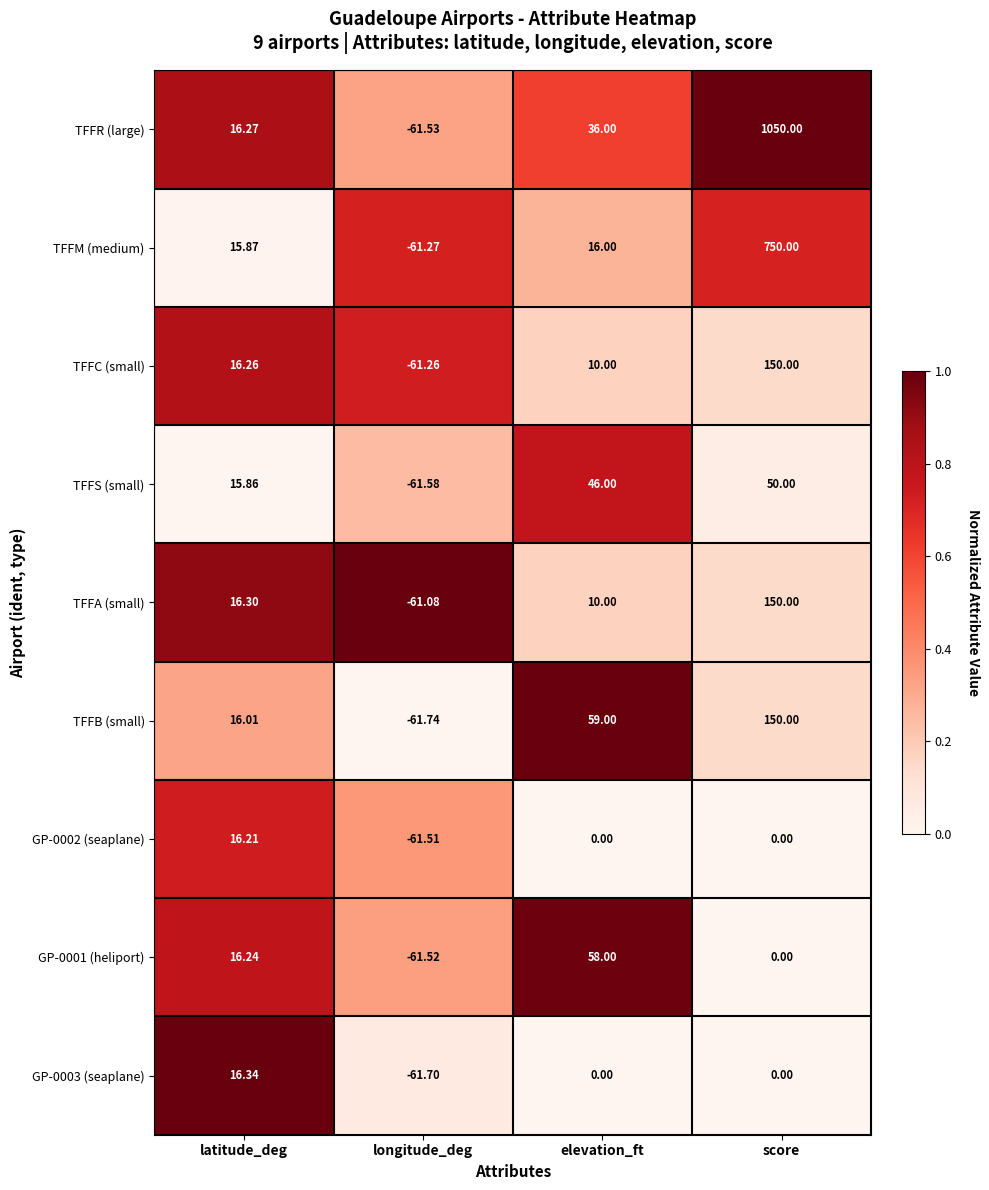

Where is TFFC (small) nearest to the value 44?

latitude_deg